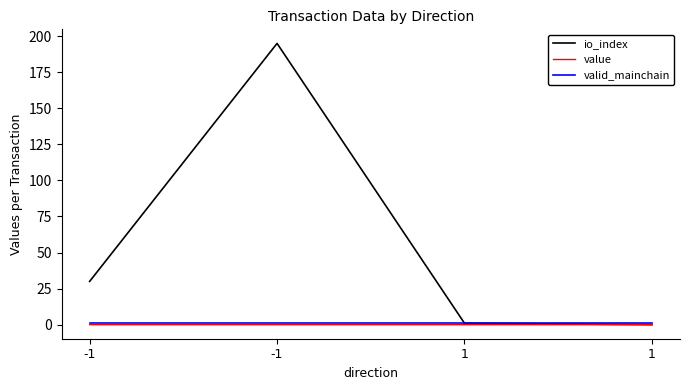

What is the minimum value for valid_mainchain?

1.0